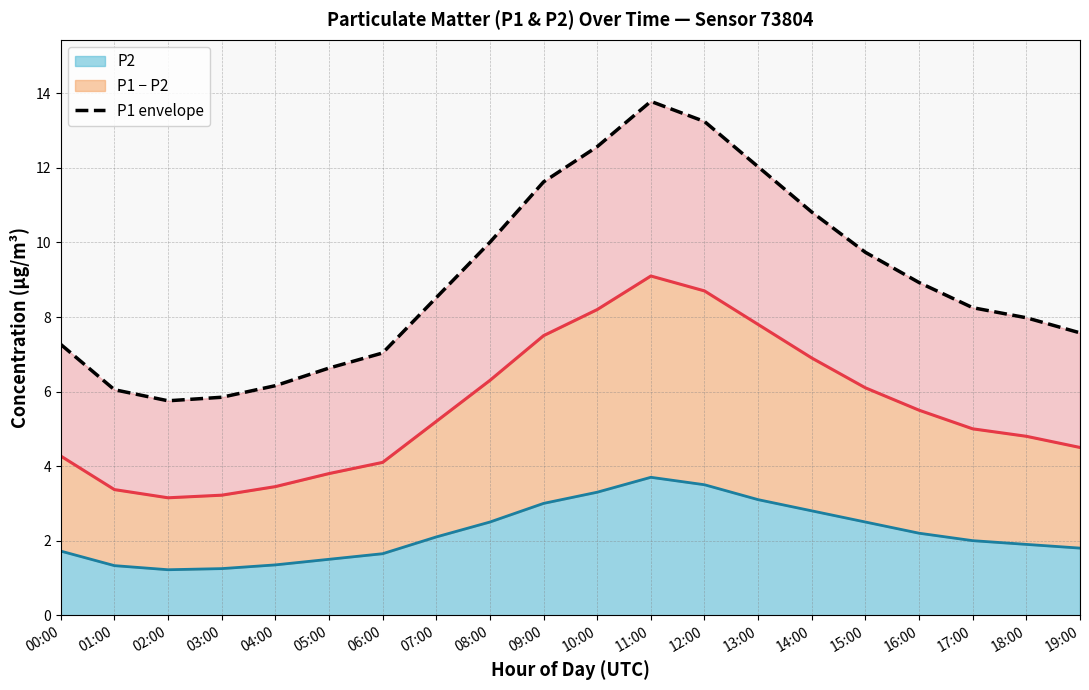

At which category does the chart reach its minimum across all series?

02:00